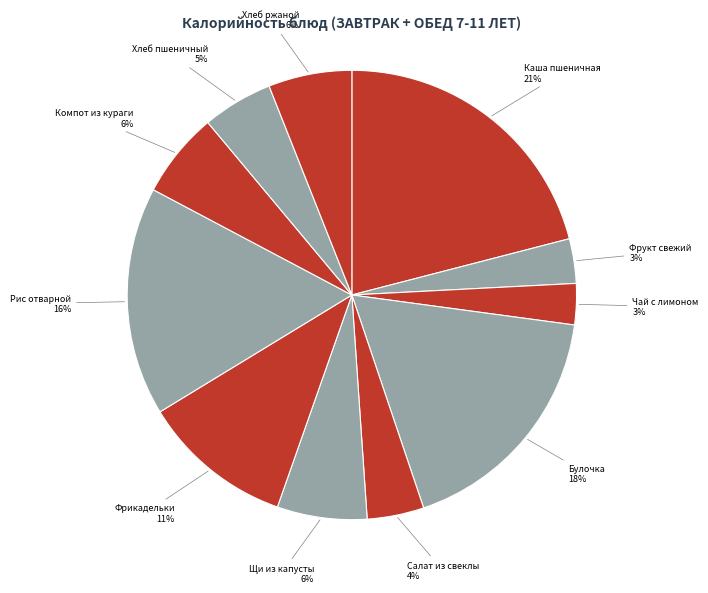

To the nearest percent, what percentage of the pie is Компот из кураги?

6%